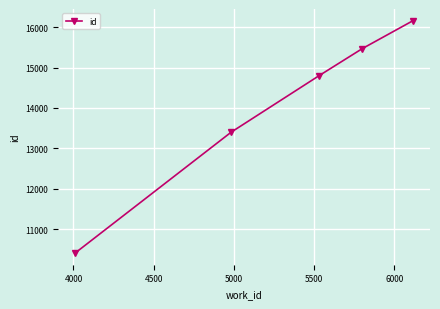

What is the maximum value shown in the chart?

16161